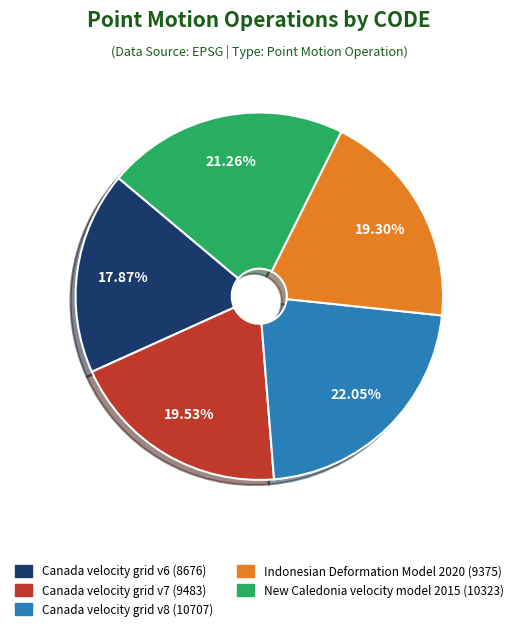

Which category has the biggest portion of the pie?

Canada velocity grid v8